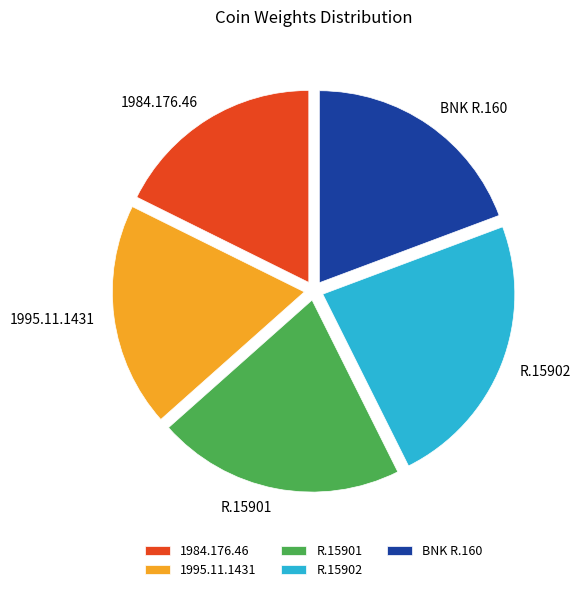

Is BNK R.160 the majority of the pie?

No